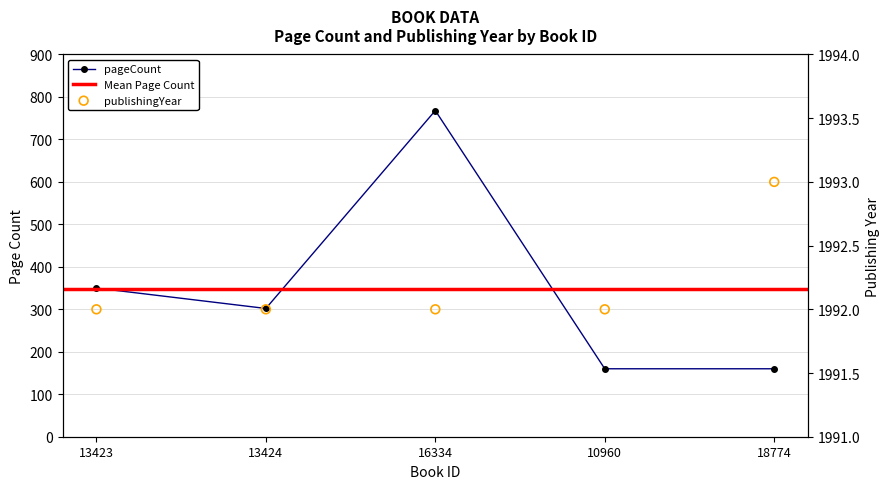

Is the value of publishingYear at 13424 greater than the value of pageCount at 13423?

Yes